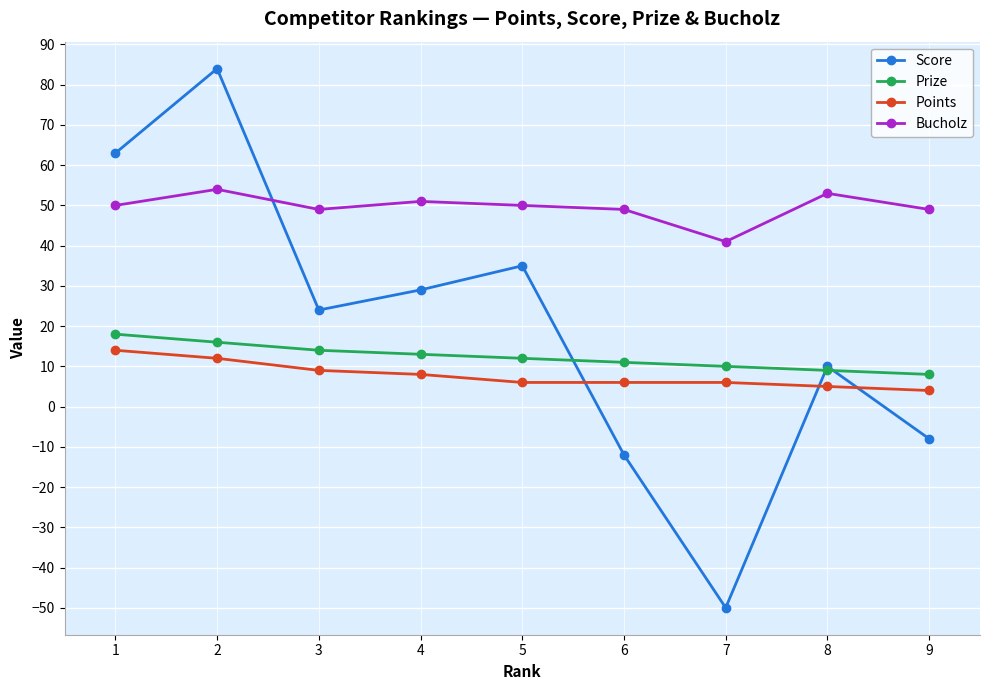

Which series has the largest range (max minus min)?

Score